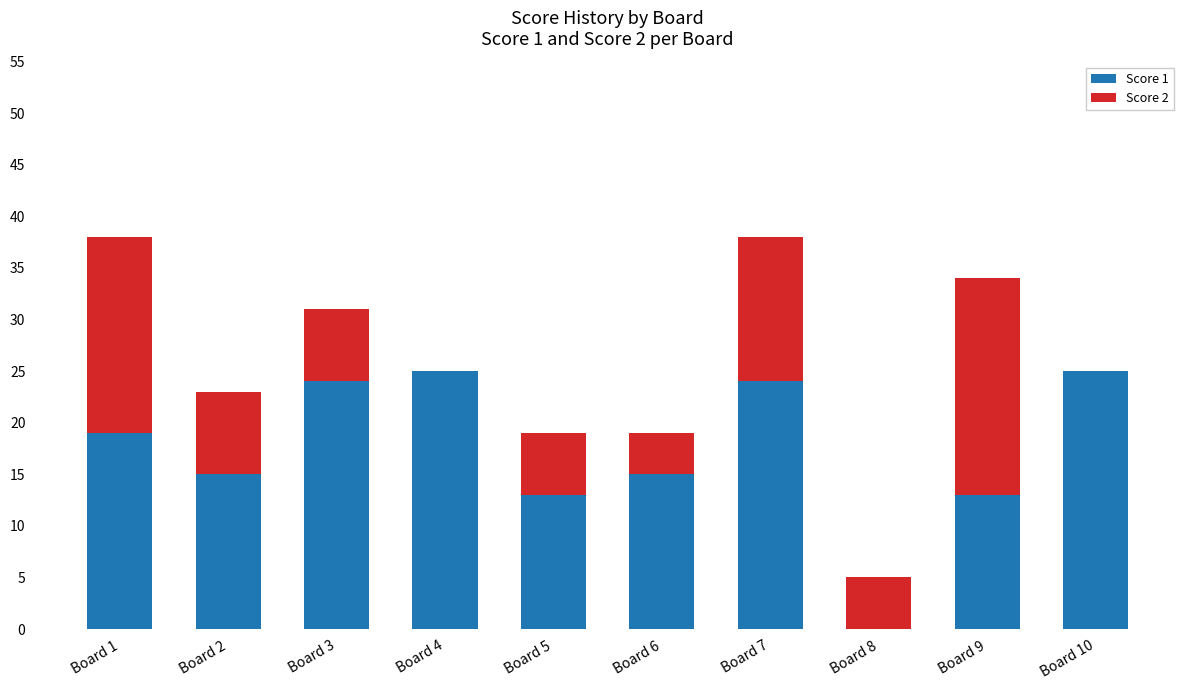

Reading left to right, list the values for the Score 1 series.

Board 1=19	Board 2=15	Board 3=24	Board 4=25	Board 5=13	Board 6=15	Board 7=24	Board 8=0	Board 9=13	Board 10=25